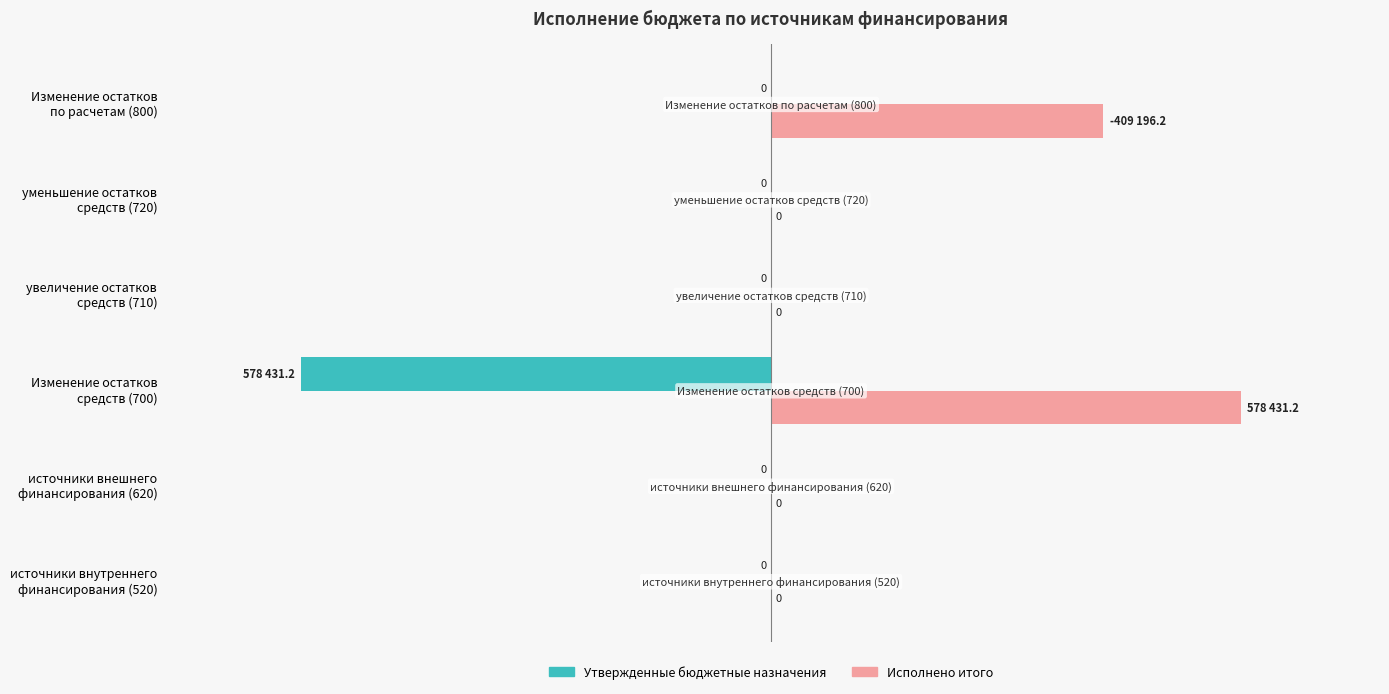

Which series has the largest total across all categories?

Исполнено итого